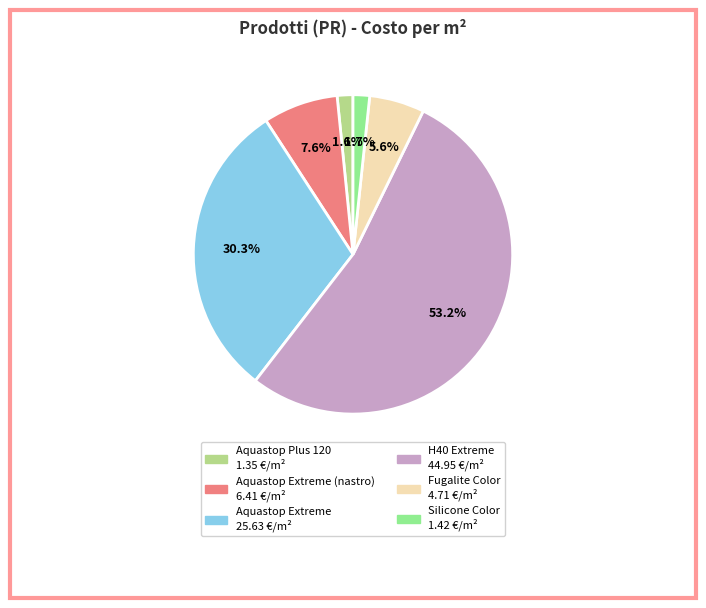

Does any single category account for the majority?

Yes